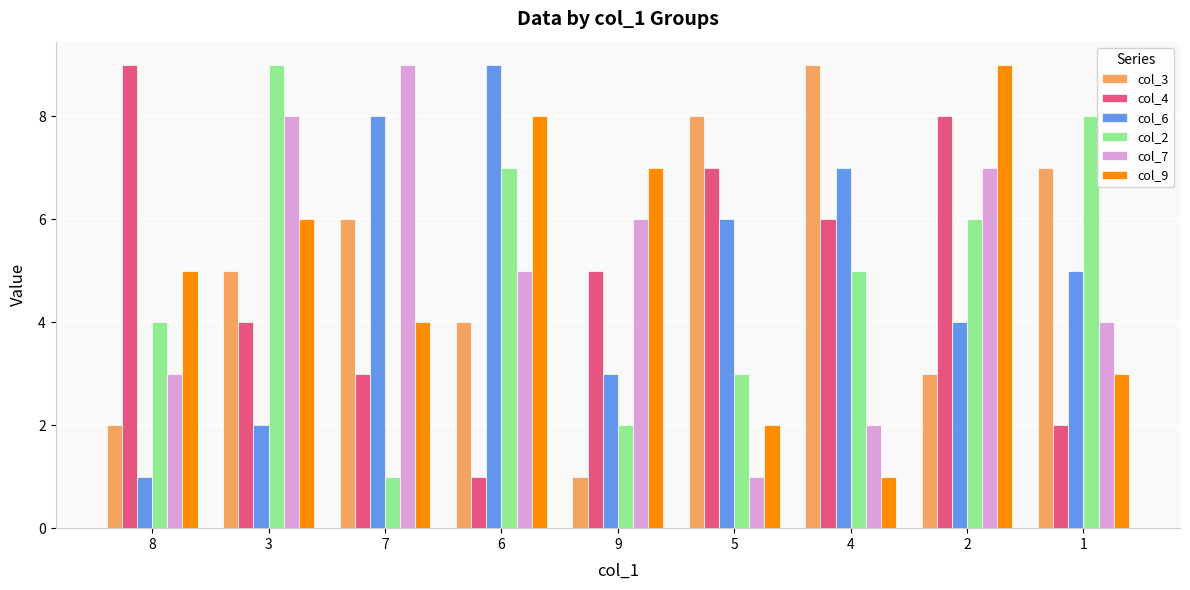

Is the value of col_9 at 4 greater than the value of col_4 at 3?

No